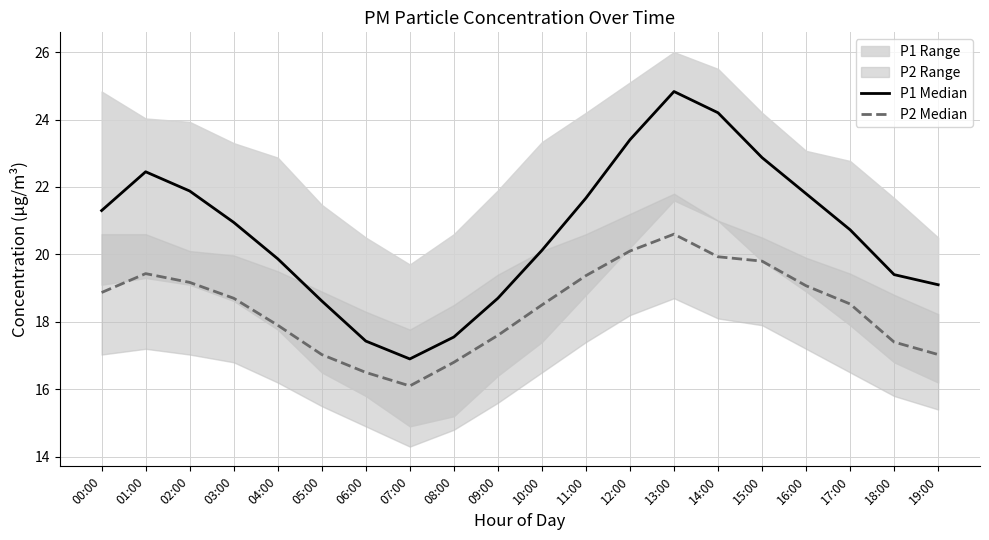

What is the approximate value of P2 Median at 02:00?

19.2